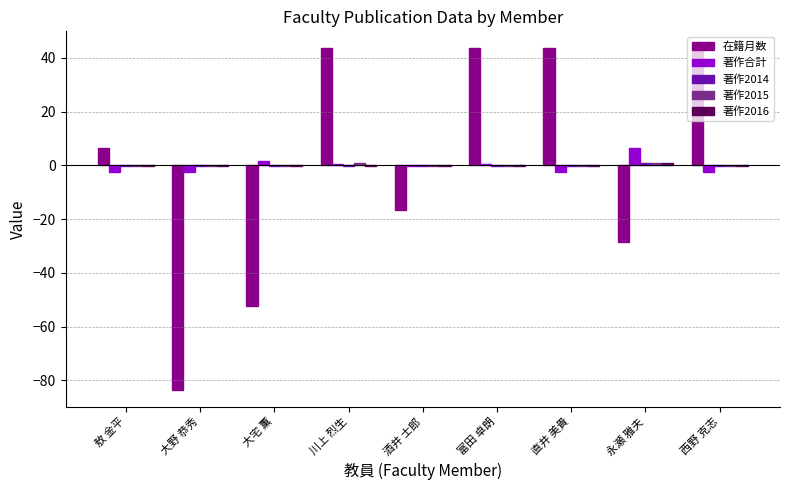

Which series changed the most between 大野 恭秀 and 川上 烈生?

在籍月数